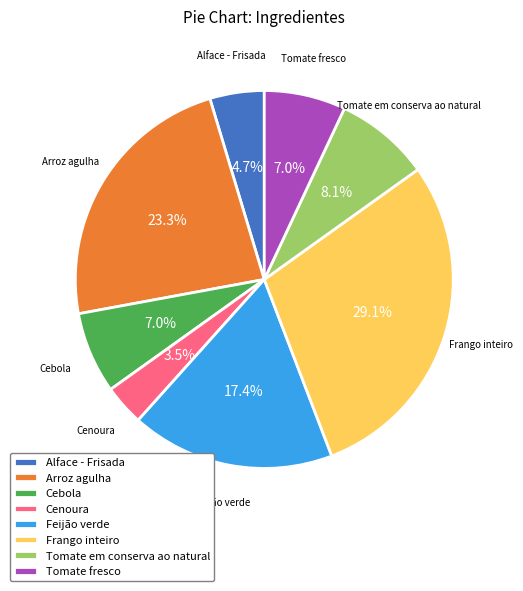

Between Cebola and Cenoura, which is larger?

Cebola